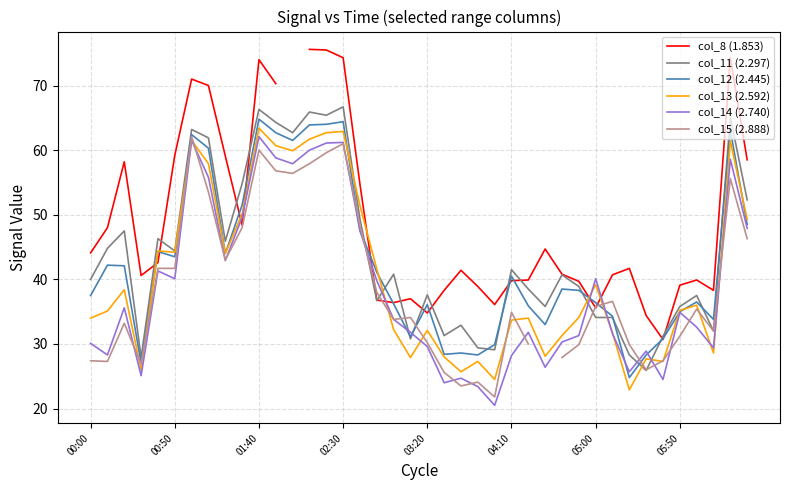

What is the highest value of the col_14 (2.740) series?

62.1